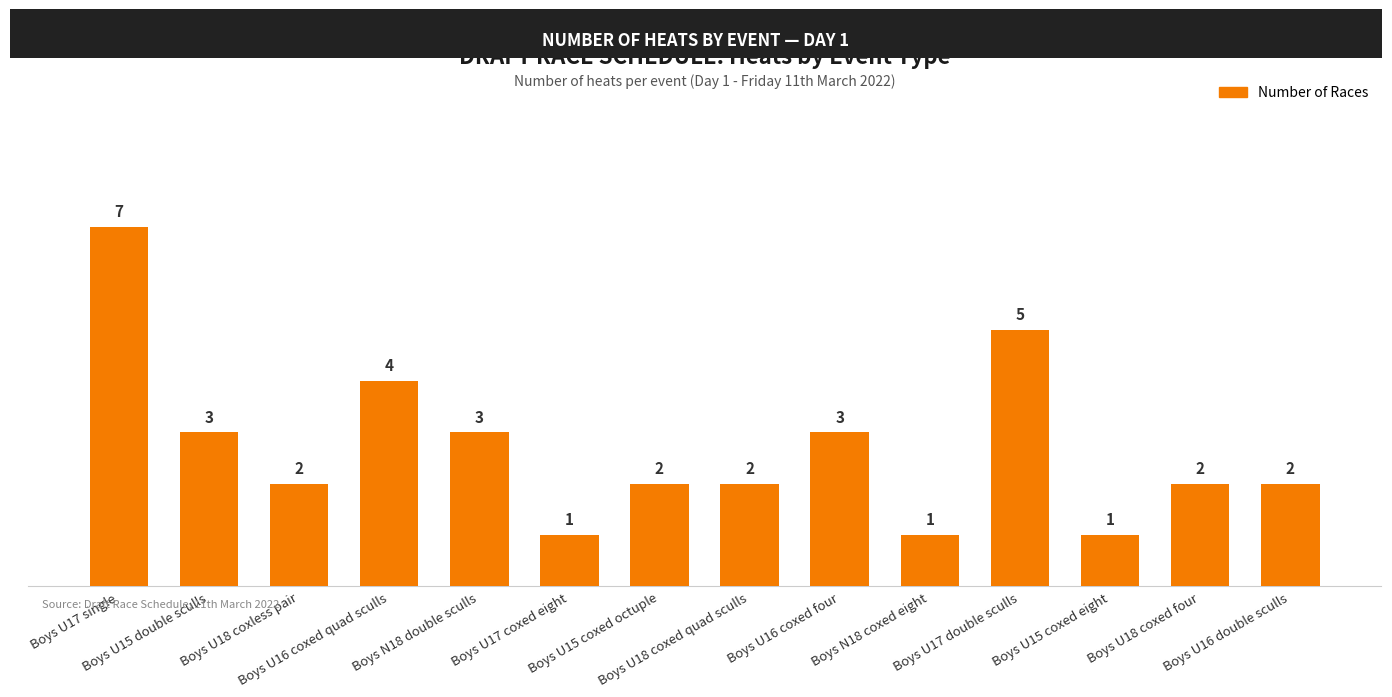

The chart shows a value of 1 at Boys U16 double sculls. True or false?

False